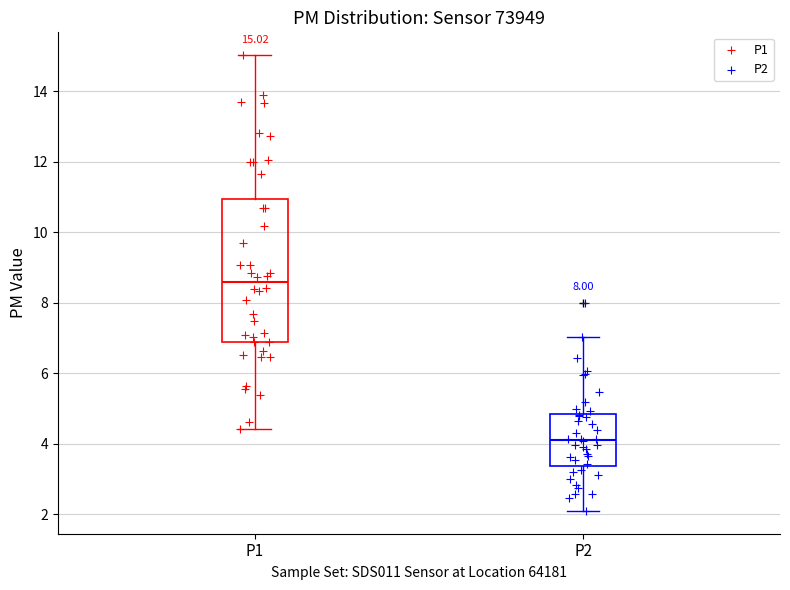

Which box is the tallest, from its lower edge to its upper edge?

P1